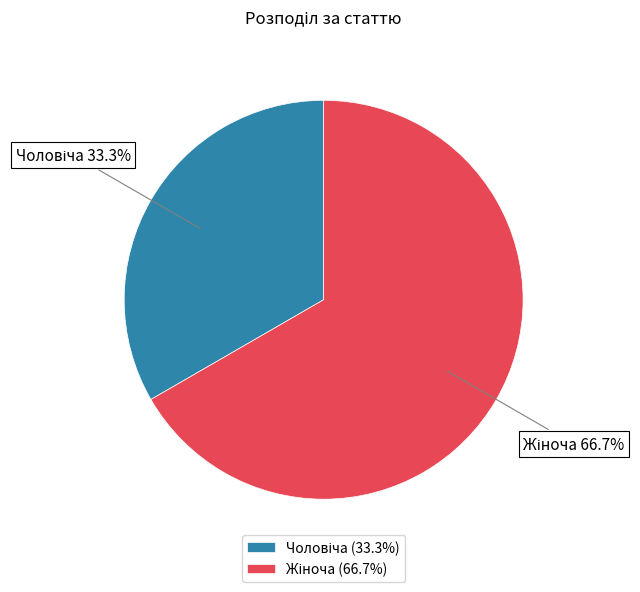

Does any single category account for the majority?

Yes